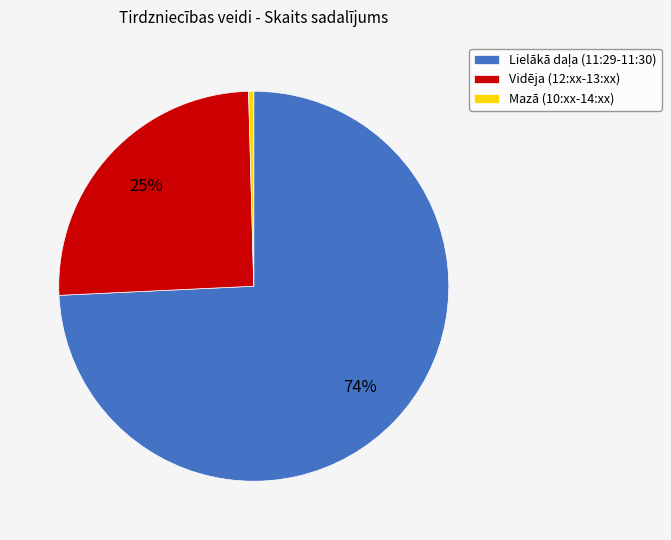

Which has a higher value, Vidēja (12:xx-13:xx) or Mazā (10:xx-14:xx)?

Vidēja (12:xx-13:xx)